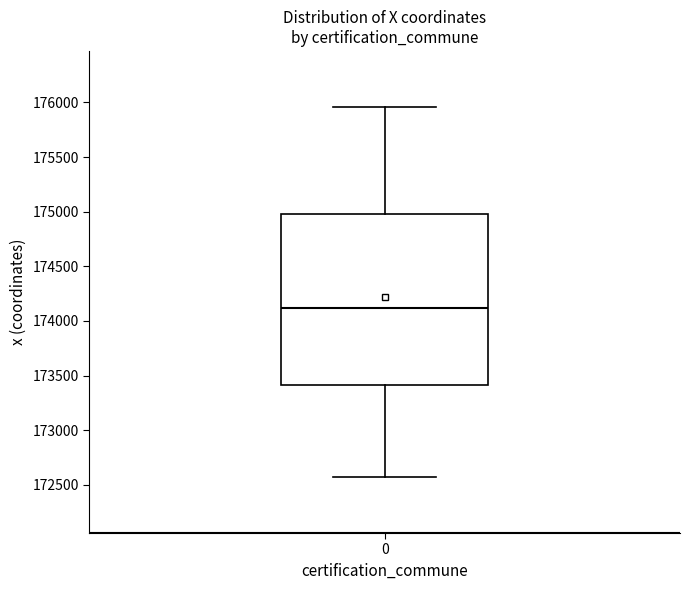

Where does the lower whisker of the box at x = 0 end on the y-axis? The values are not printed on the chart, so give them approximately, as read against the axis.

172550